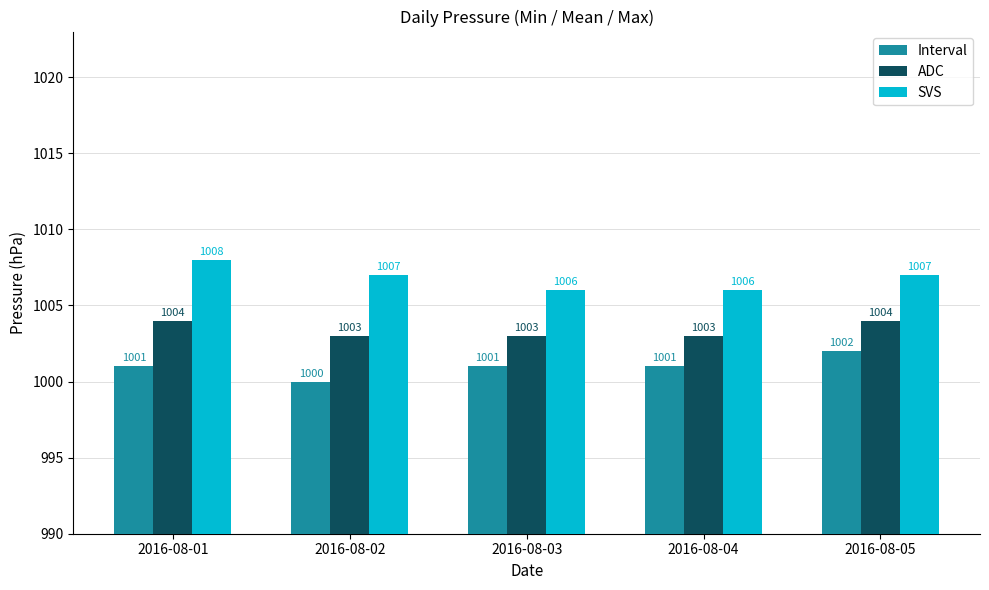

Reading left to right, extract all data points from this chart.

Interval: 2016-08-01=1001	2016-08-02=1000	2016-08-03=1001	2016-08-04=1001	2016-08-05=1002
ADC: 2016-08-01=1004	2016-08-02=1003	2016-08-03=1003	2016-08-04=1003	2016-08-05=1004
SVS: 2016-08-01=1008	2016-08-02=1007	2016-08-03=1006	2016-08-04=1006	2016-08-05=1007